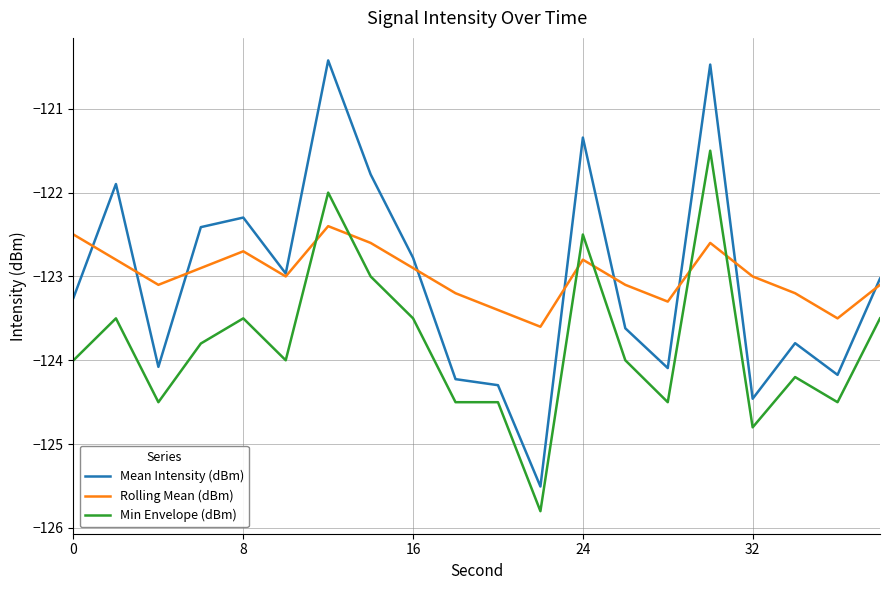

Which series ends up on top after the final intersection of Min Envelope (dBm) and Rolling Mean (dBm)?

Rolling Mean (dBm)